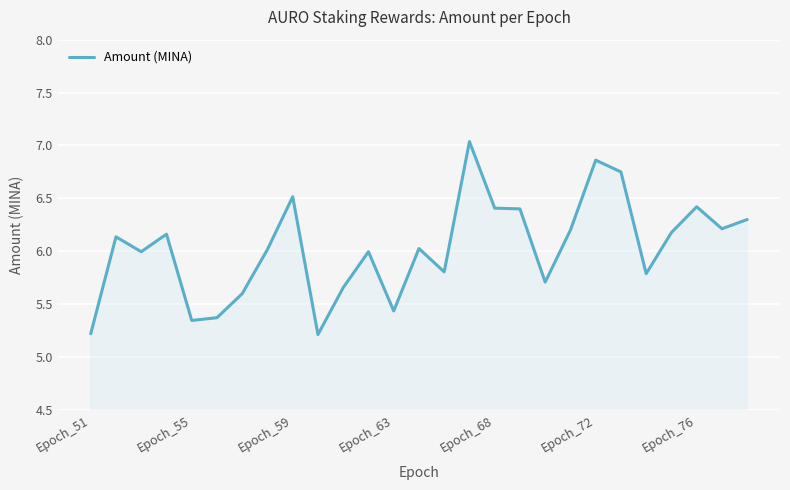

What is the minimum value shown in the chart?

5.2